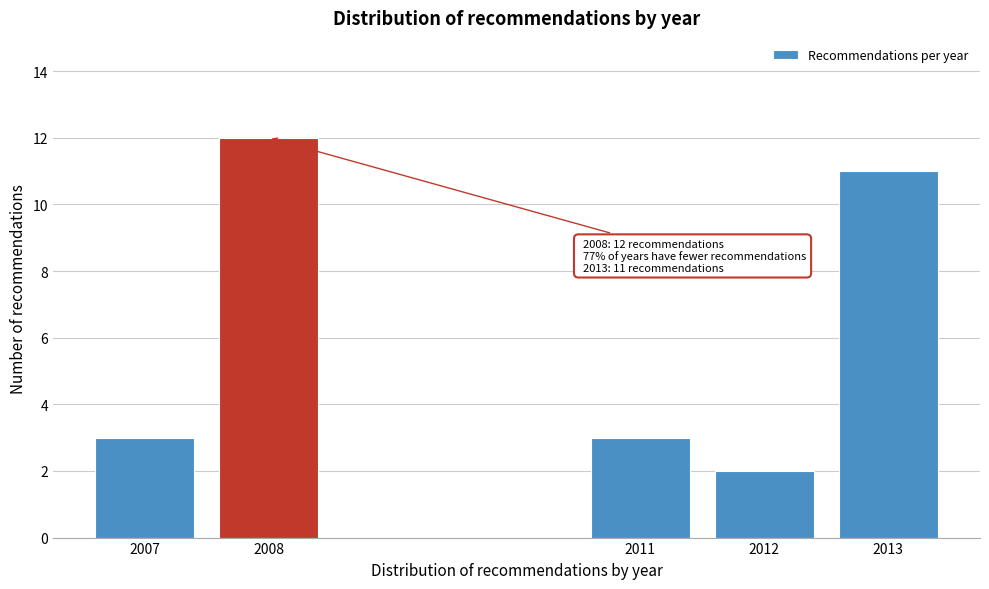

Reading right to left, list all the values displayed in this chart.

11	2	3	12	3